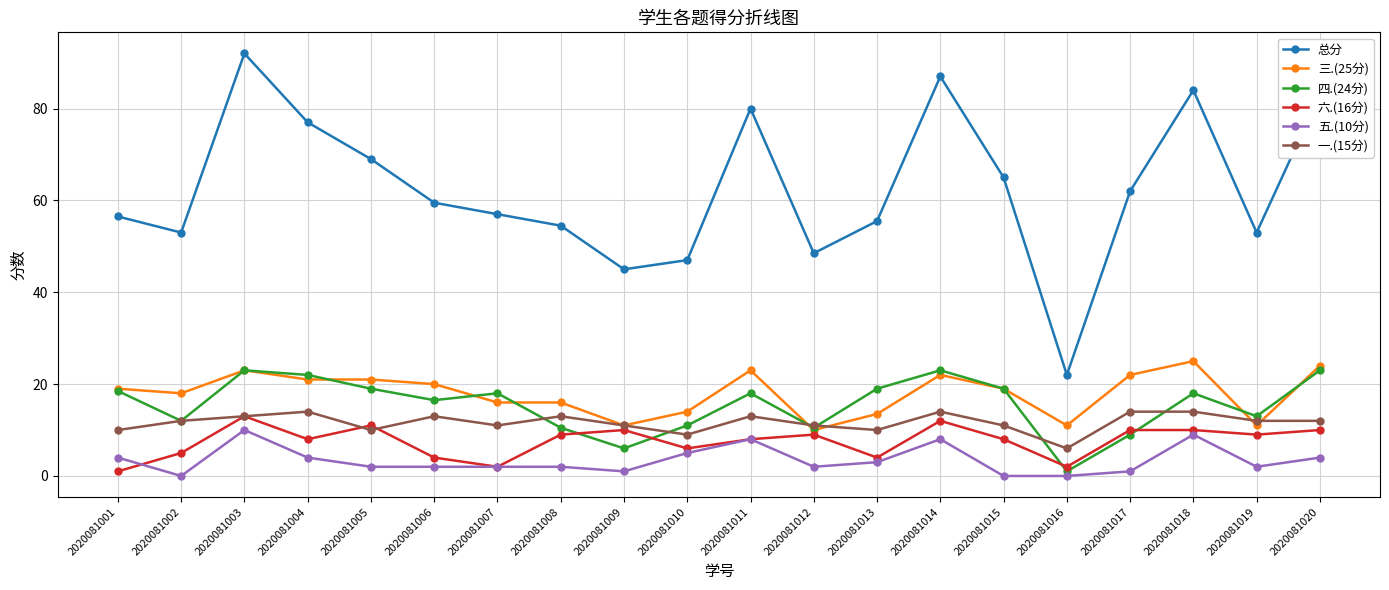

Between which two adjacent categories do 五.(10分) and 六.(16分) first intersect?

2020081001 and 2020081002